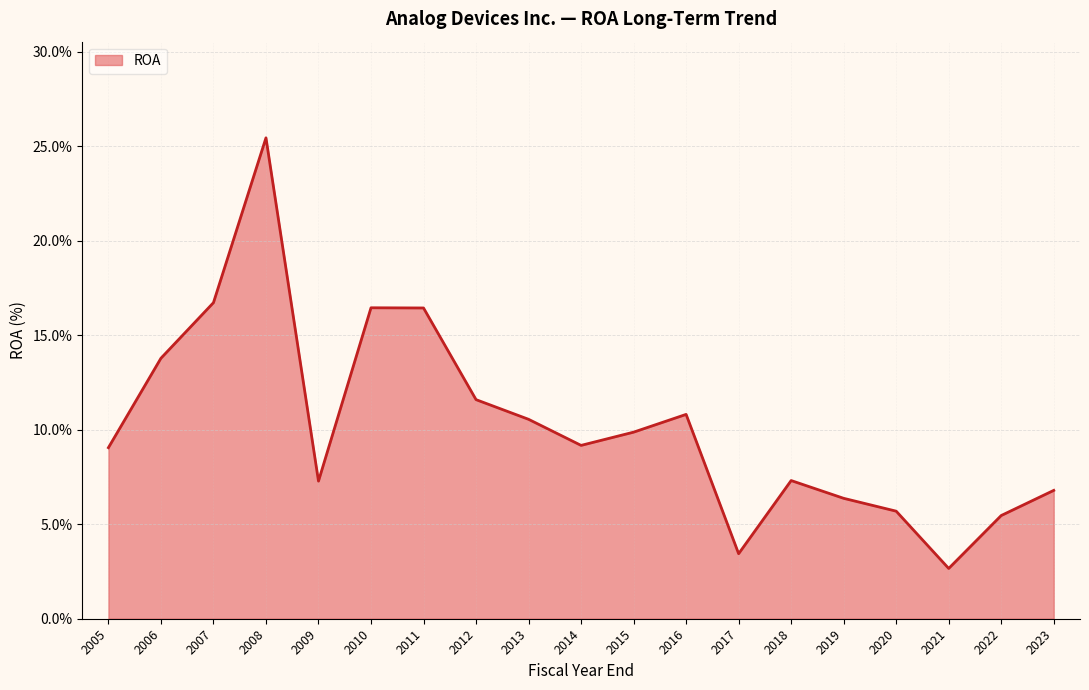

True or false: the data shows 0.1 at 2013.

True